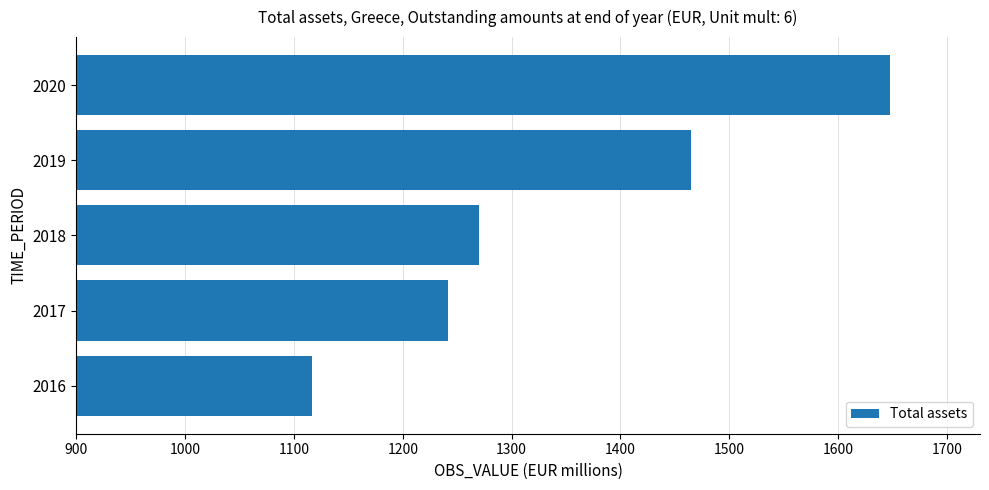

Rank the categories by value from highest to lowest.

2020, 2019, 2018, 2017, 2016